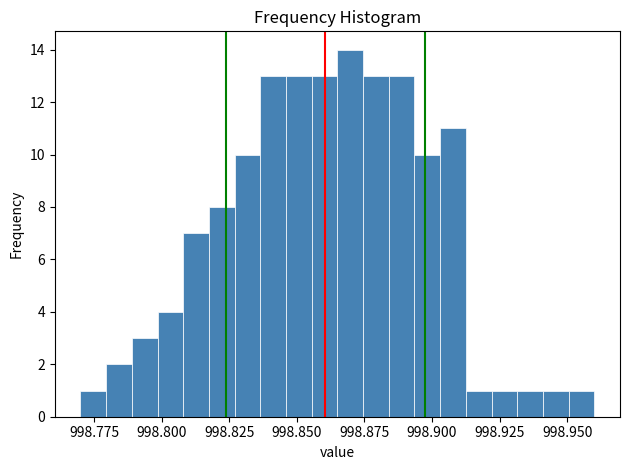

Around what value on the x-axis is the tallest bar? Give the approximate position of its centre, as read against the axis.

998.870